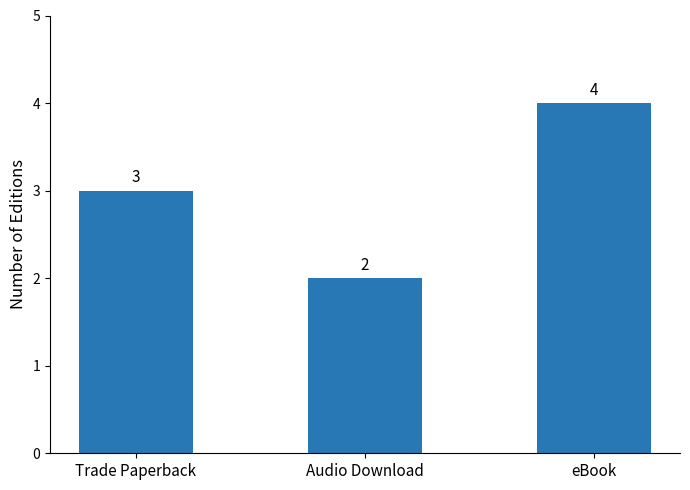

Reading left to right, extract all data points from this chart.

3	2	4